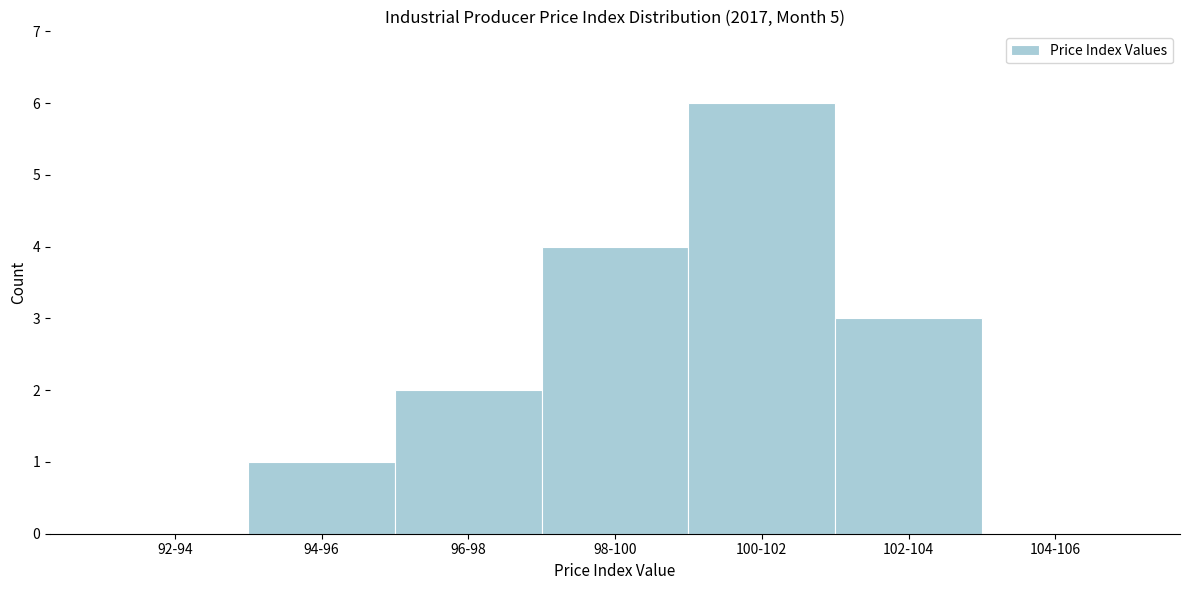

Reading left to right, list all the values displayed in this chart.

92-94=0	94-96=1	96-98=2	98-100=4	100-102=6	102-104=3	104-106=0